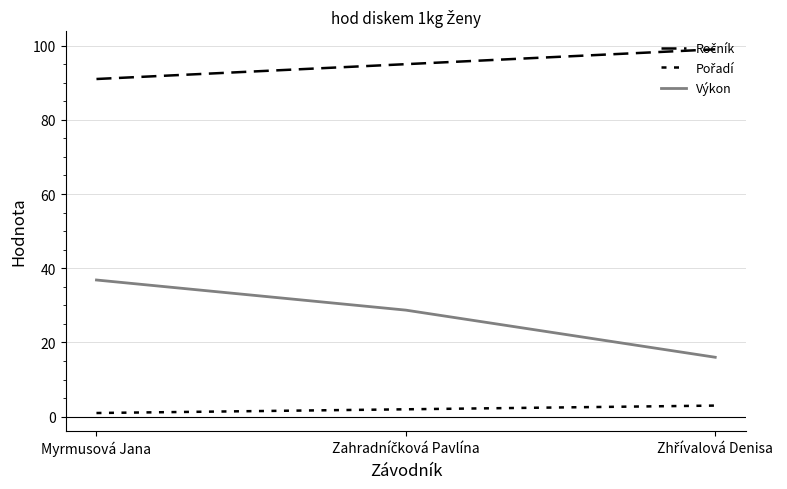

Rank the series by their average value, from lowest to highest.

Pořadí, Výkon, Ročník